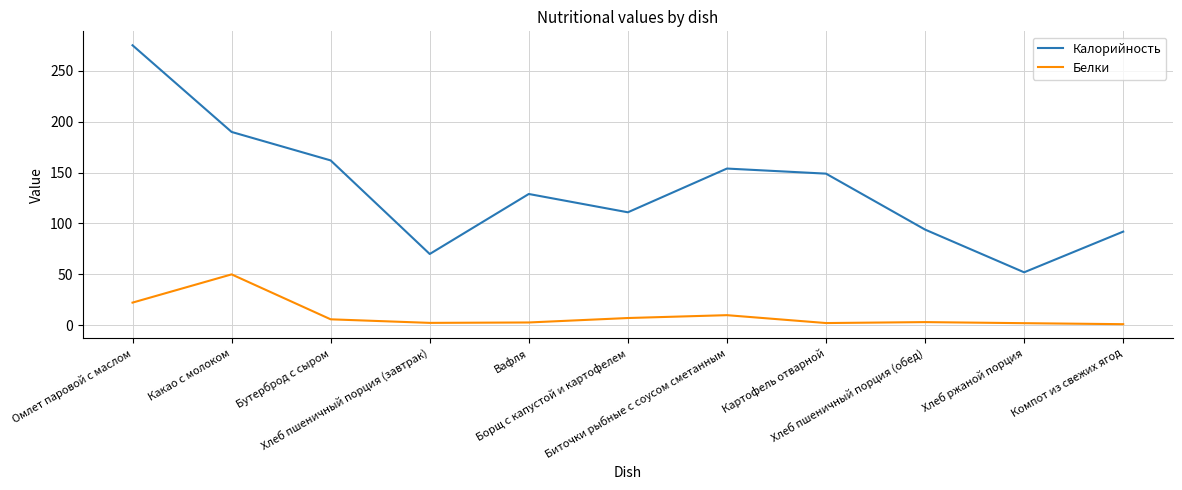

Rank the series at Хлеб ржаной порция from lowest to highest value.

Белки, Калорийность